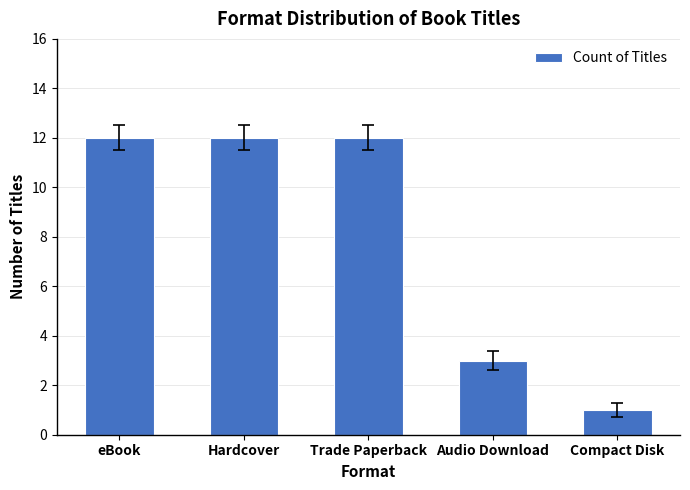

What is the label of the 4th bar from the left?

Audio Download